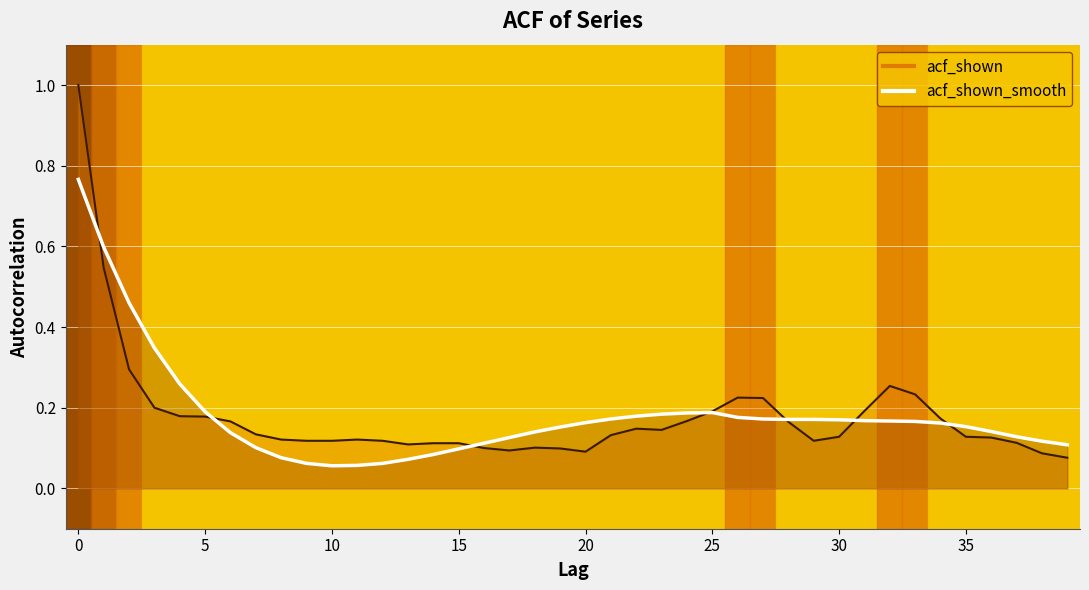

Reading right to left, what are all the values shown in this chart?

acf_shown: 0.1	0.1	0.1	0.1	0.1	0.2	0.2	0.3	0.2	0.1	0.1	0.2	0.2	0.2	0.2	0.2	0.1	0.1	0.1	0.1	0.1	0.1	0.1	0.1	0.1	0.1	0.1	0.1	0.1	0.1	0.1	0.1	0.1	0.2	0.2	0.2	0.2	0.3	0.5	1.0
acf_shown_smooth: 0.1	0.1	0.1	0.1	0.2	0.2	0.2	0.2	0.2	0.2	0.2	0.2	0.2	0.2	0.2	0.2	0.2	0.2	0.2	0.2	0.2	0.1	0.1	0.1	0.1	0.1	0.1	0.1	0.1	0.1	0.1	0.1	0.1	0.1	0.2	0.3	0.3	0.5	0.6	0.8